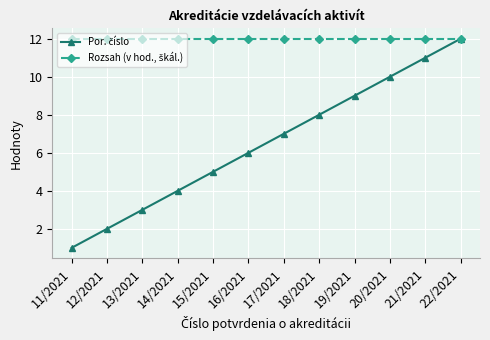

At which category is the sum across all series the highest?

22/2021